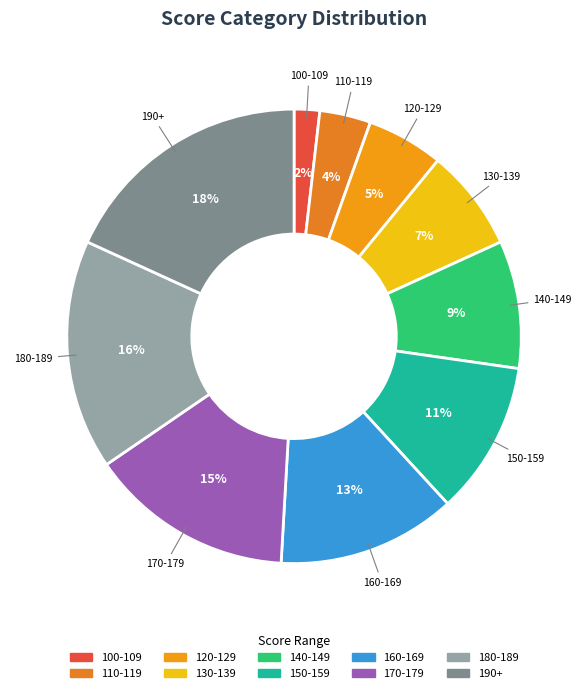

Does 160-169 represent more than half of the total?

No